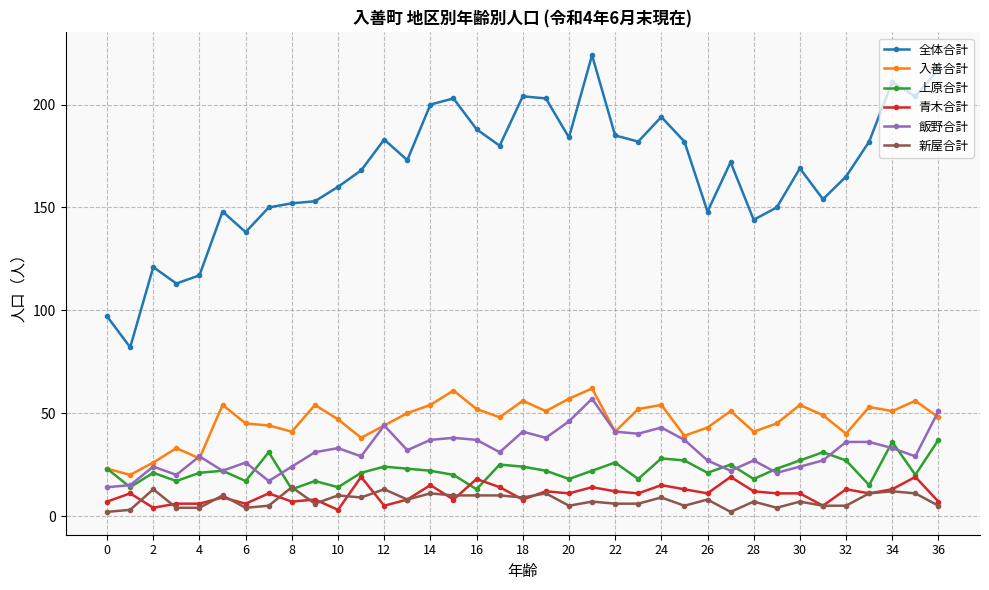

What is the maximum value shown in the chart?

224